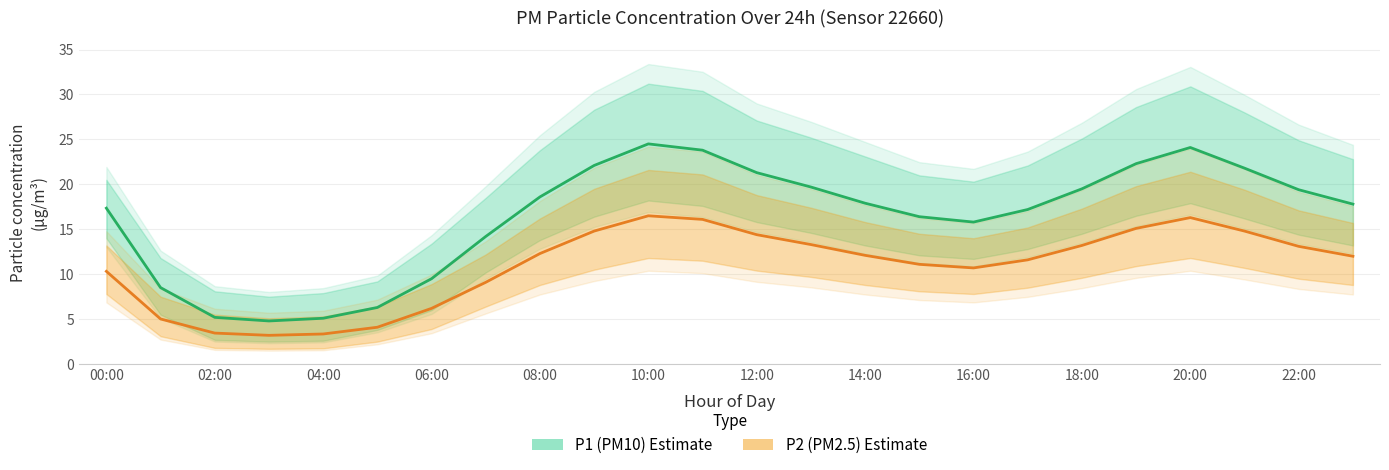

How many data points in P2 Estimate are less than 12?

11